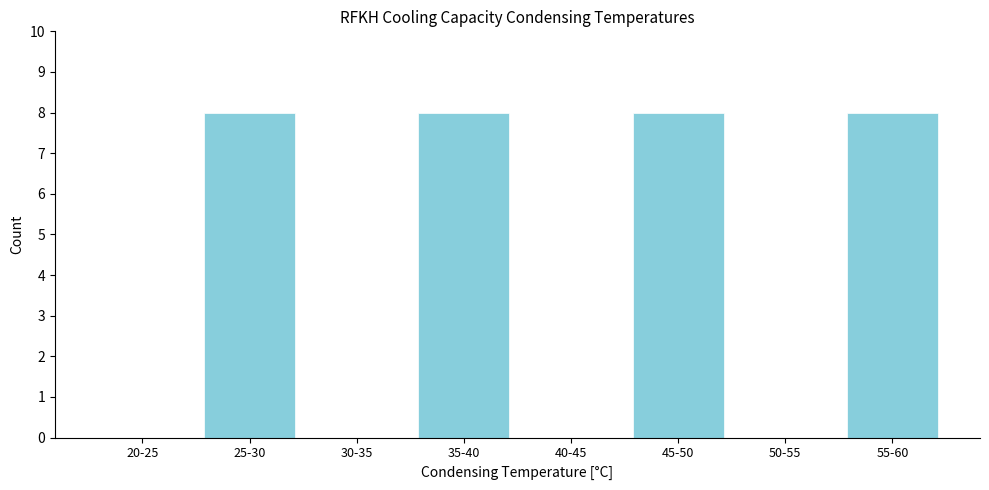

Reading left to right, transcribe all the data shown in this chart.

20-25=0	25-30=8	30-35=0	35-40=8	40-45=0	45-50=8	50-55=0	55-60=8